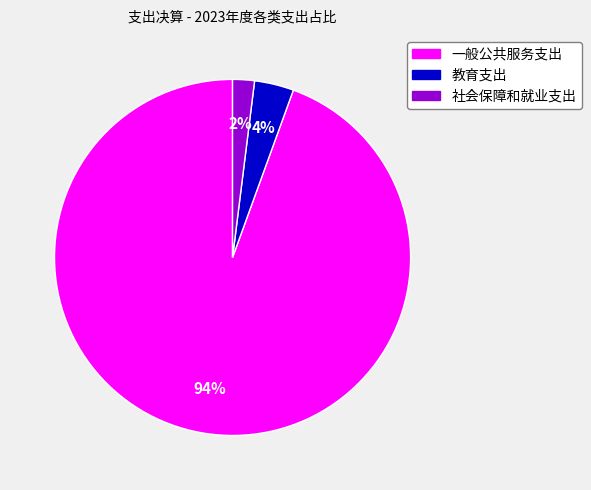

Between 社会保障和就业支出 and 一般公共服务支出, which is larger?

一般公共服务支出